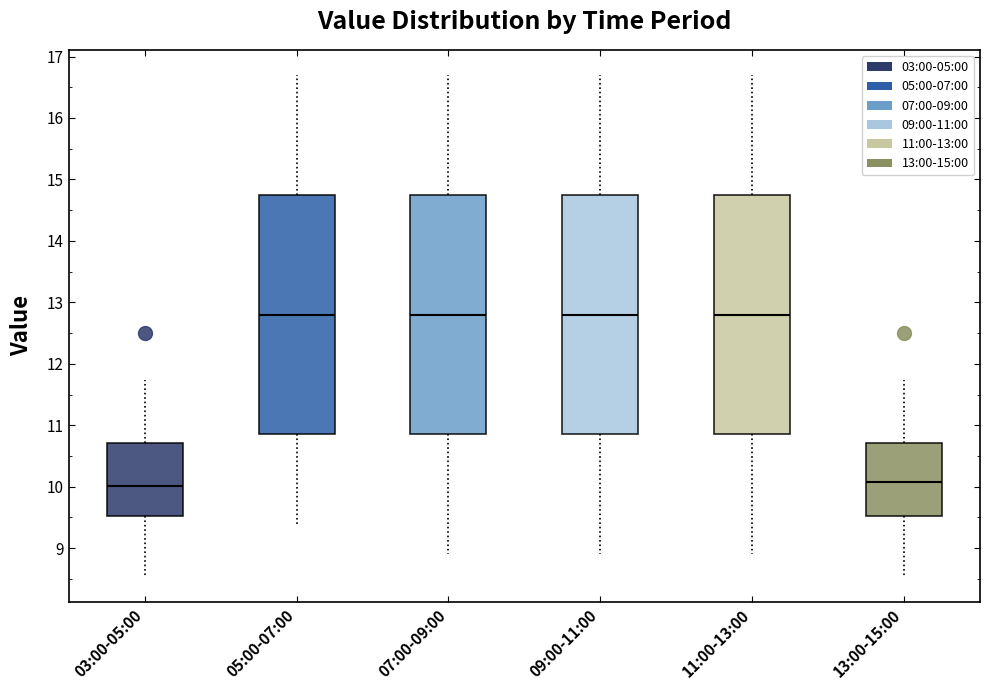

Reading left to right, read every box against the y-axis: the position of its median line, the range the box covers, and the ends of its whiskers. The values are not printed on the chart, so give them approximately, as read against the axis.

03:00-05:00: median 10.0, box 9.5 to 10.7, whiskers 8.5 to 11.7
05:00-07:00: median 12.8, box 10.9 to 14.8, whiskers 9.4 to 16.7
07:00-09:00: median 12.8, box 10.9 to 14.8, whiskers 8.9 to 16.7
09:00-11:00: median 12.8, box 10.9 to 14.8, whiskers 8.9 to 16.7
11:00-13:00: median 12.8, box 10.9 to 14.8, whiskers 8.9 to 16.7
13:00-15:00: median 10.1, box 9.5 to 10.7, whiskers 8.5 to 11.7